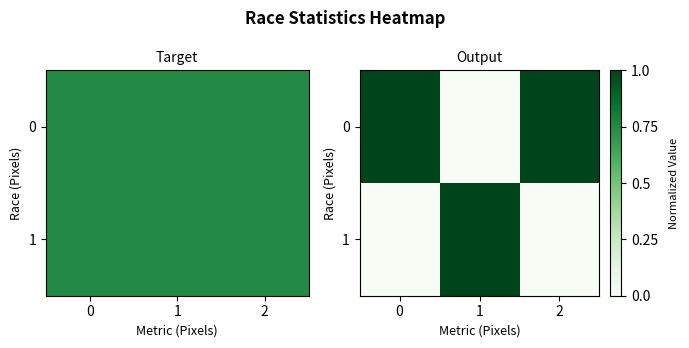

Rank the series by their average value, from lowest to highest.

1, 0